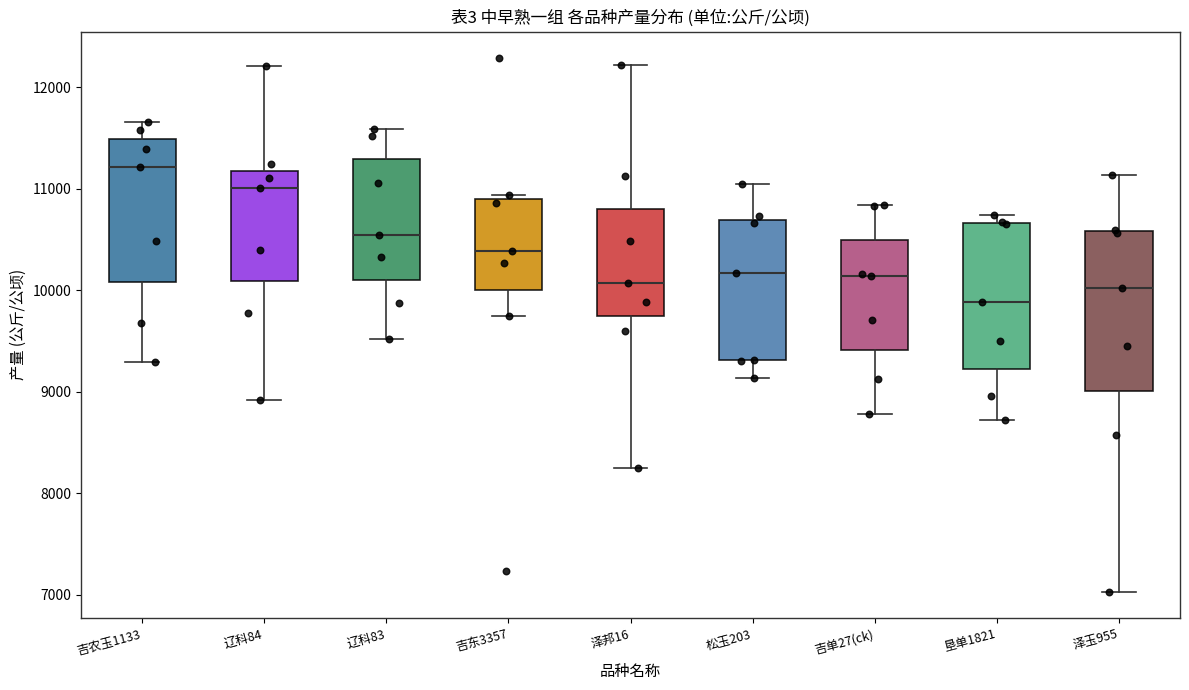

Which box has the lowest median line?

垦单1821